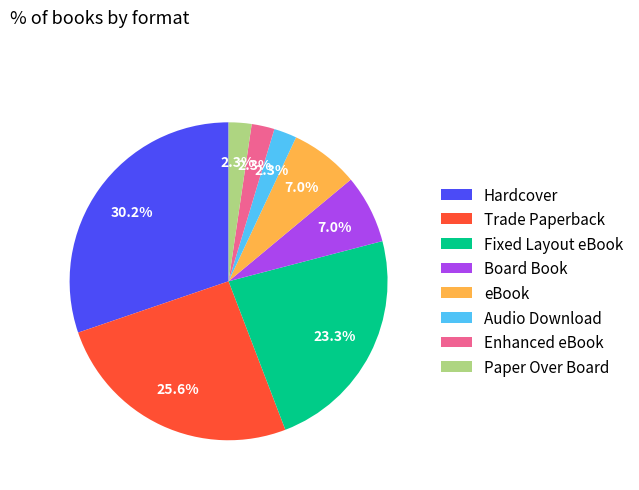

True or false: Enhanced eBook accounts for 2% of the total.

True